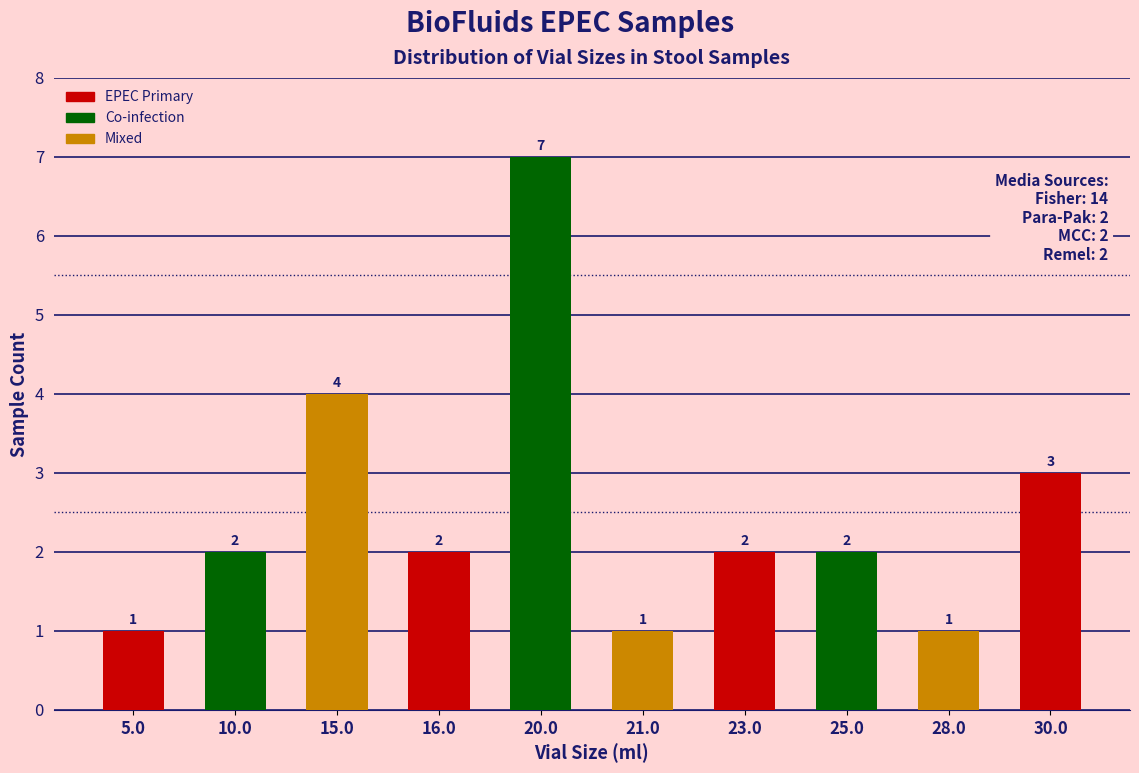

What is the value of the 4th bar from the left?

2